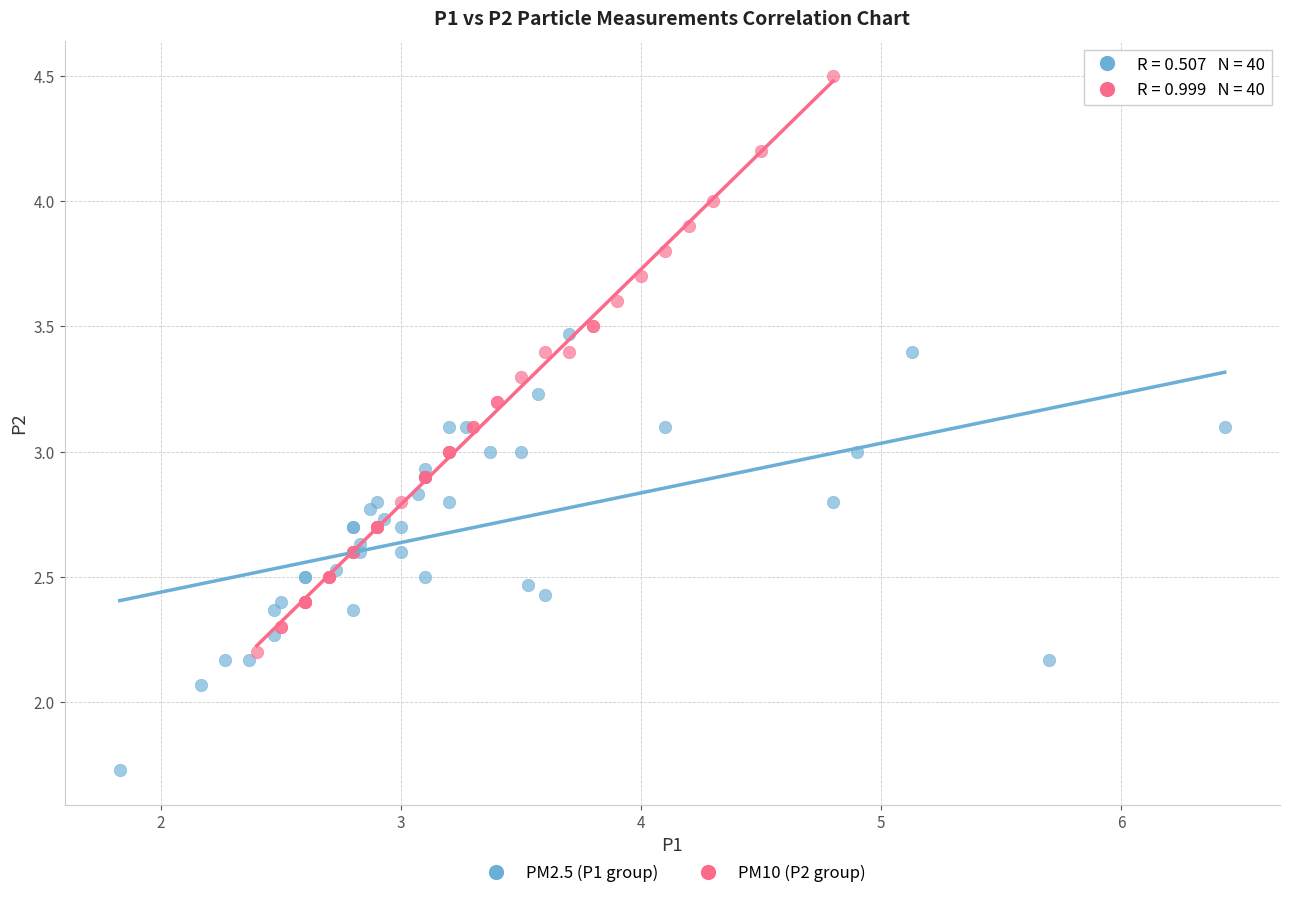

Which series contains the lowest Y value?

PM2.5 (P1 group)